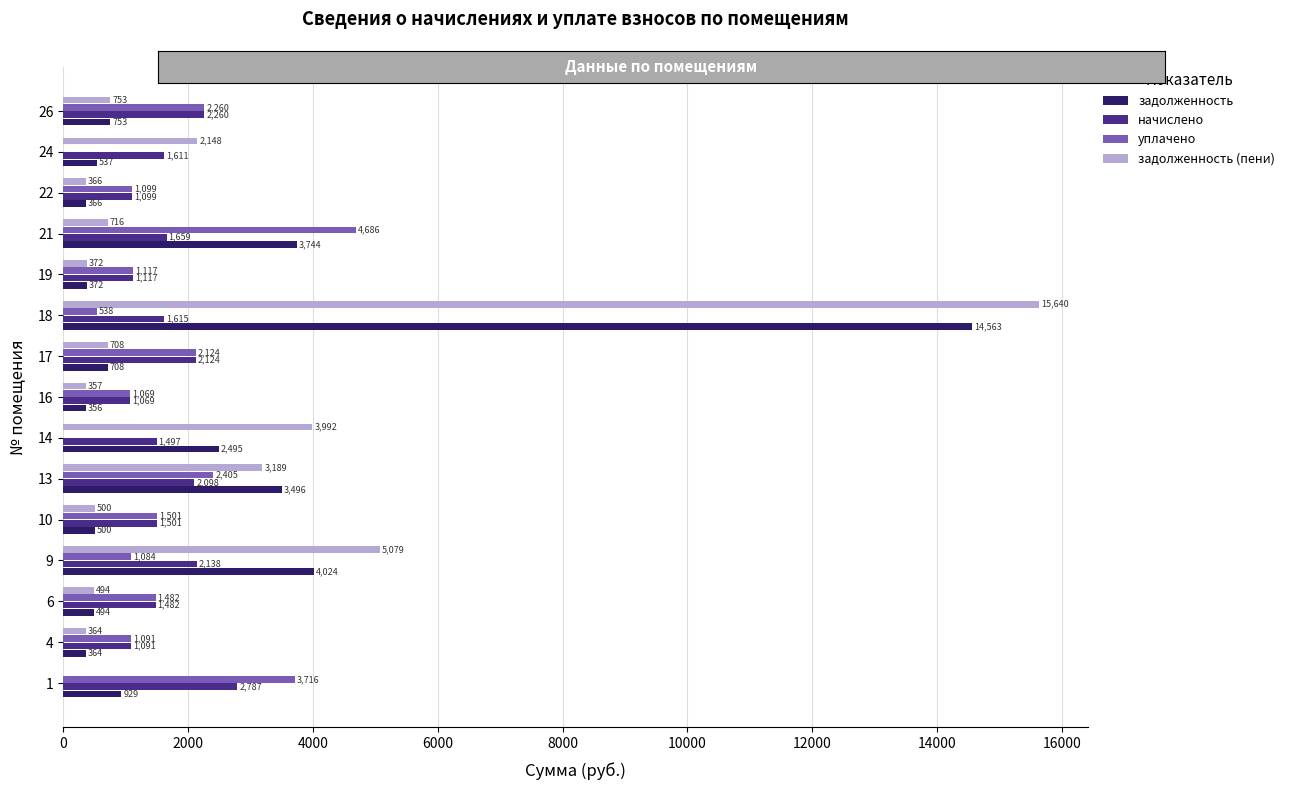

What are all the series names shown in the legend?

задолженность, начислено, уплачено, задолженность (пени)